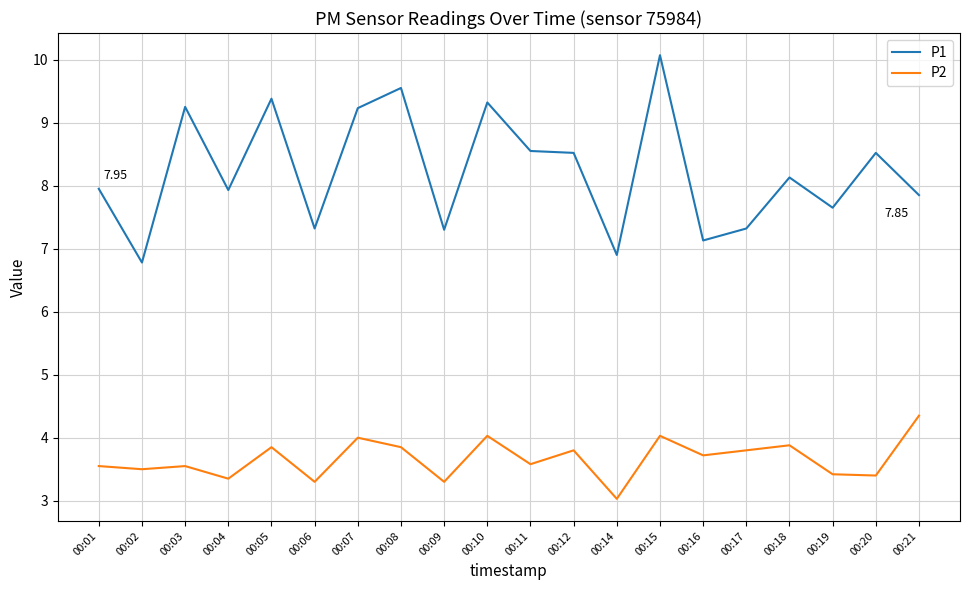

At which category is the sum across all series the highest?

00:15